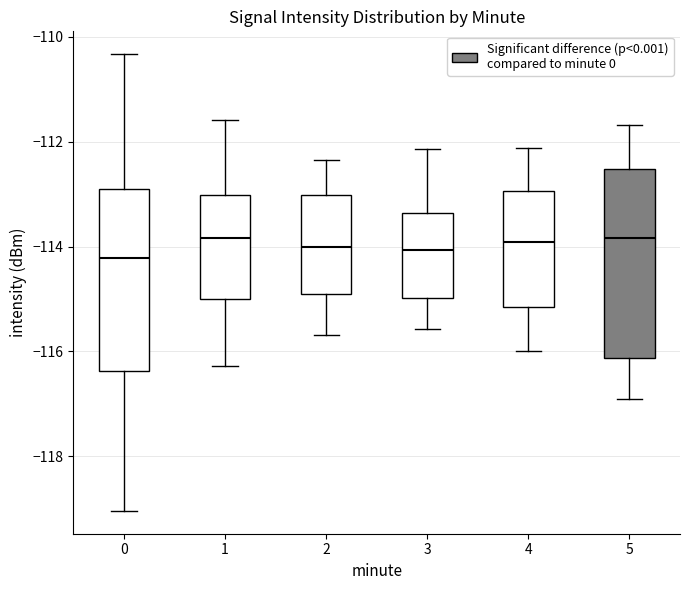

Reading left to right, read every box against the y-axis: the position of its median line, the range the box covers, and the ends of its whiskers. The values are not printed on the chart, so give them approximately, as read against the axis.

0: median -114.2, box -116.4 to -113.0, whiskers -119.0 to -110.4
1: median -113.8, box -115.0 to -113.0, whiskers -116.2 to -111.6
2: median -114.0, box -115.0 to -113.0, whiskers -115.6 to -112.4
3: median -114.0, box -115.0 to -113.4, whiskers -115.6 to -112.2
4: median -114.0, box -115.2 to -113.0, whiskers -116.0 to -112.2
5: median -113.8, box -116.2 to -112.6, whiskers -117.0 to -111.6